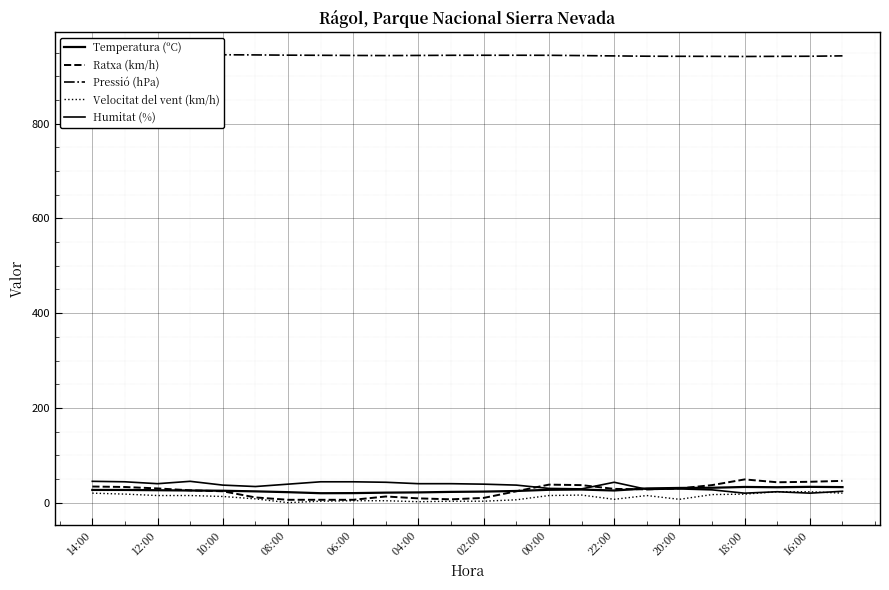

What is the difference between the maximum and minimum values in the Pressió (hPa) series?

3.7